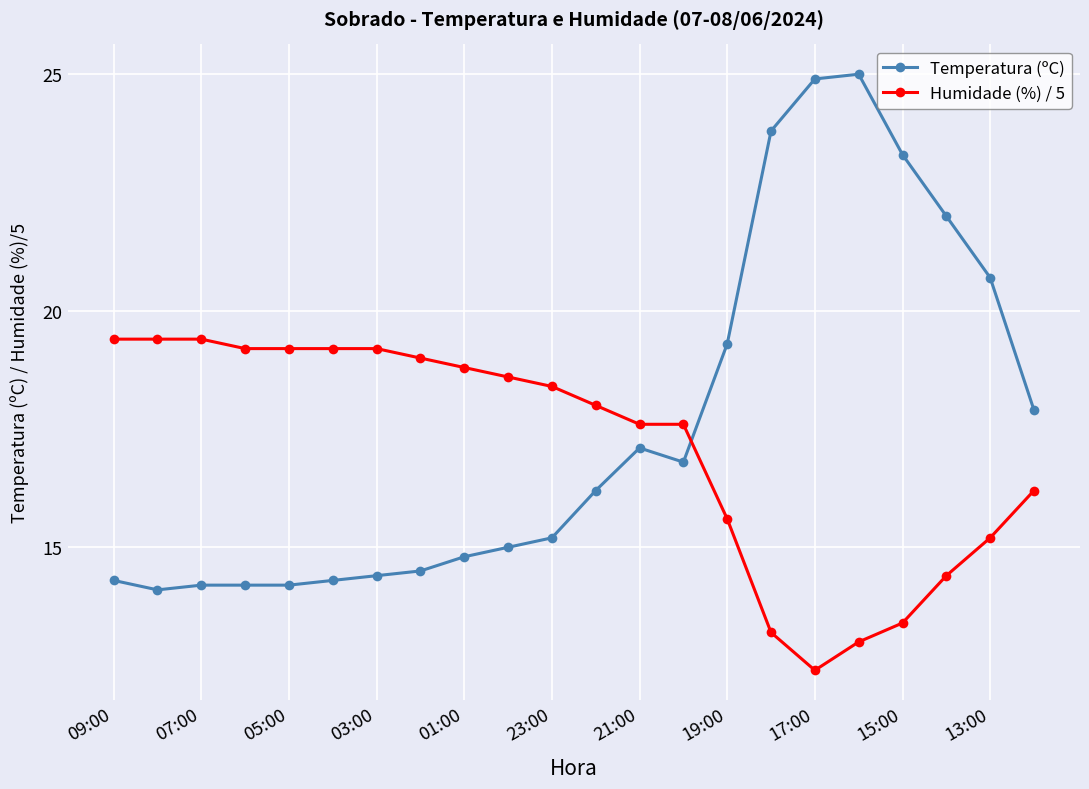

How many lines are shown in the chart?

2